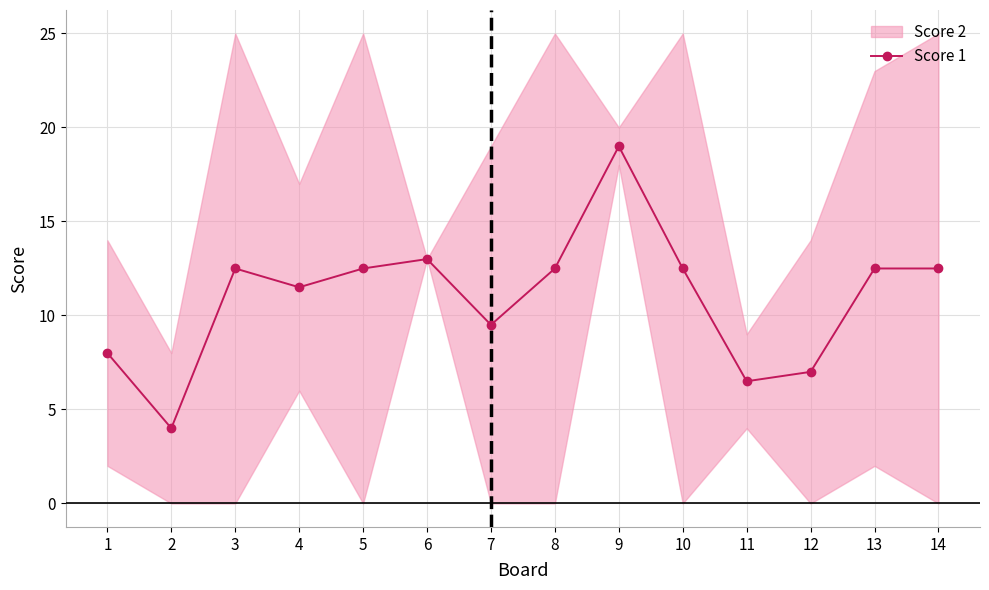

Reading left to right, what are all the values shown in this chart?

8.0	4.0	12.5	11.5	12.5	13.0	9.5	12.5	19.0	12.5	6.5	7.0	12.5	12.5